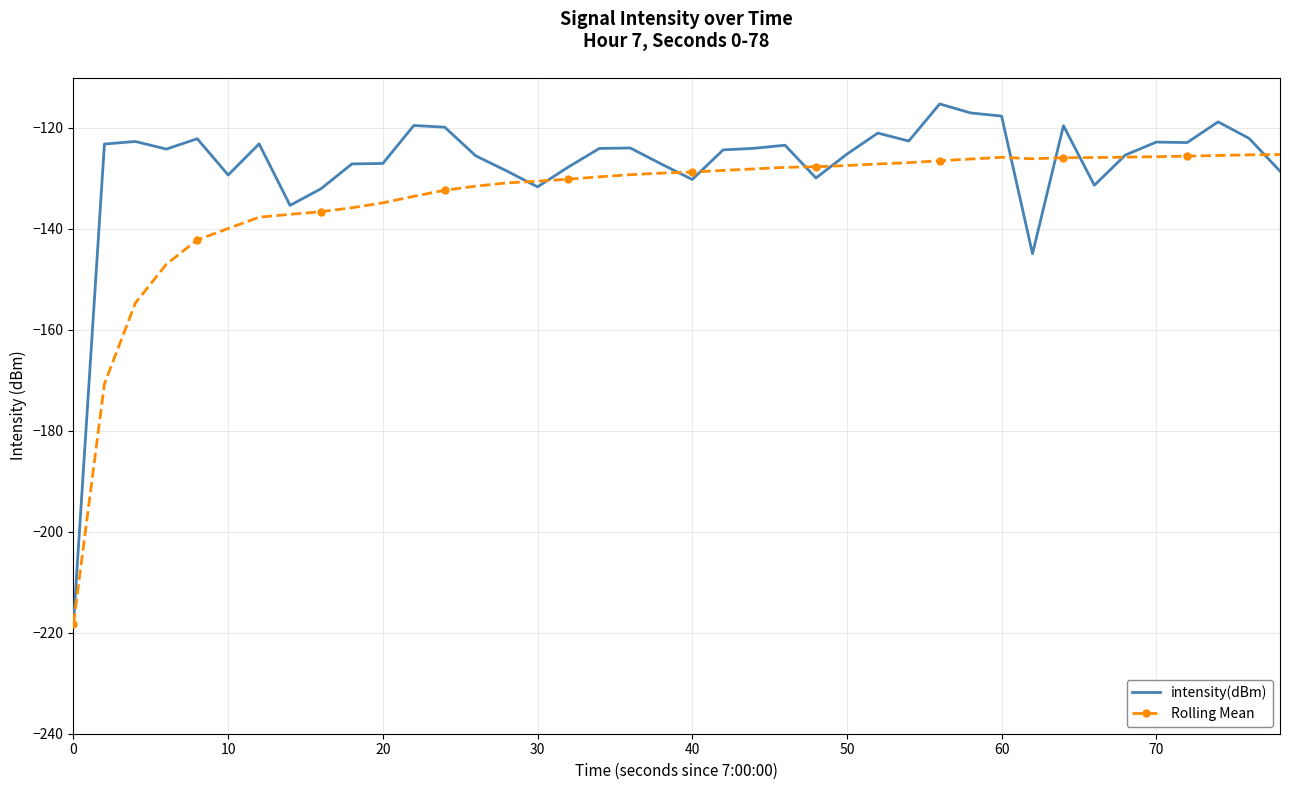

List the series in order of their overall mean, lowest first.

Rolling Mean, intensity(dBm)